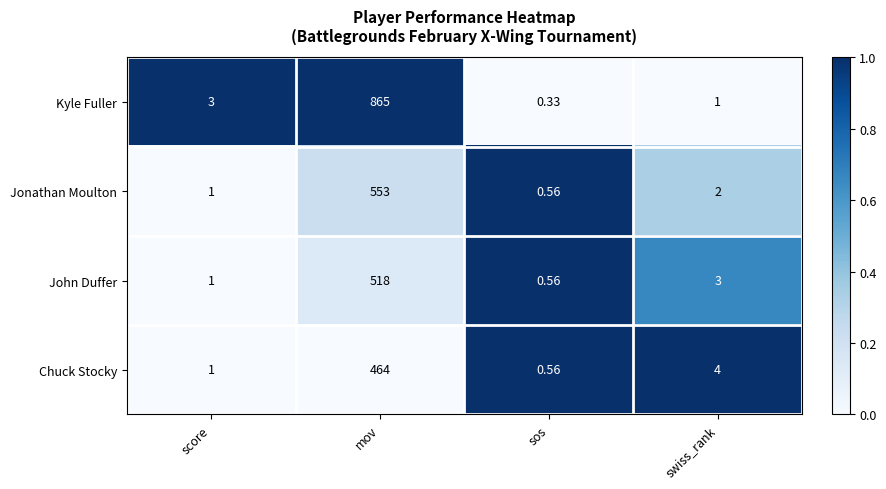

At which category is the sum across all series the highest?

mov